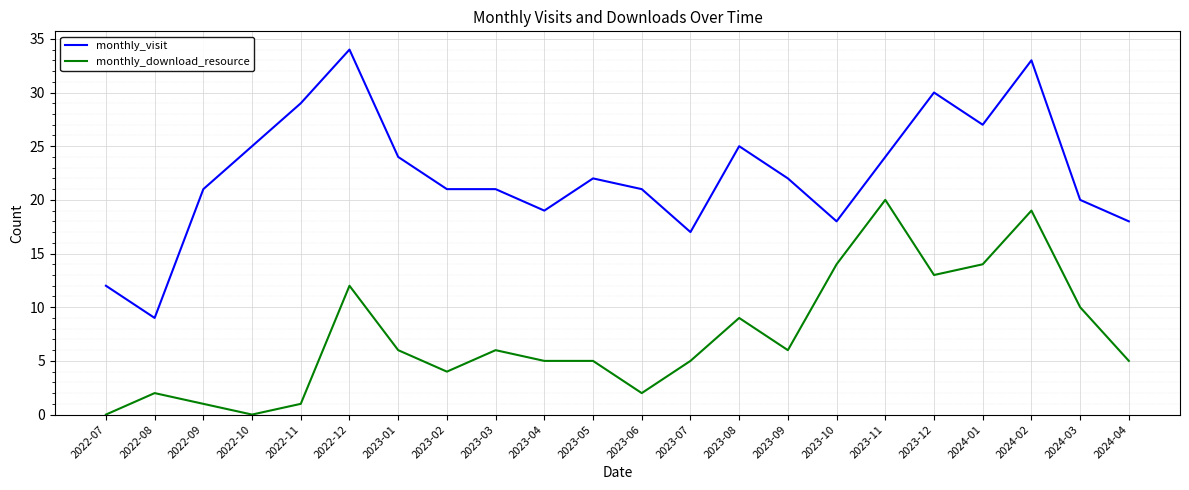

What is the sum of all monthly_download_resource values?

159